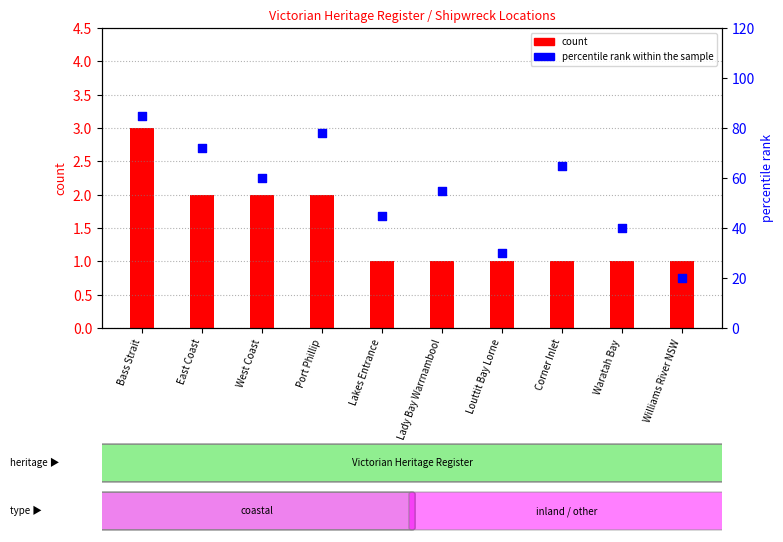

Which series reaches the minimum Y coordinate?

count